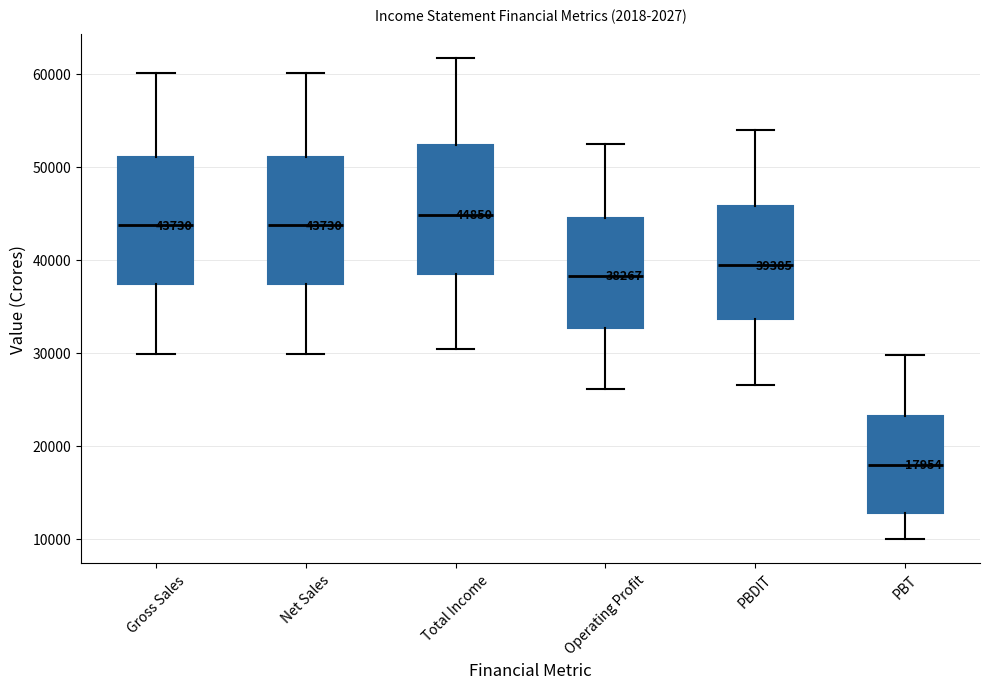

Which box has the highest median line?

Total Income